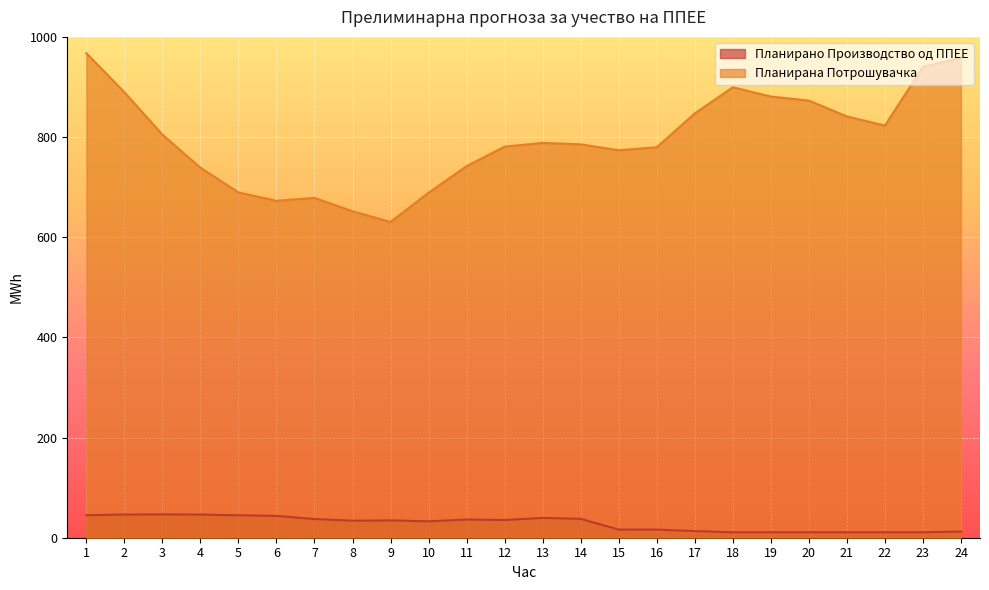

What is the value of the Планирана Потрошувачка point at the 8th from the left?

651.8